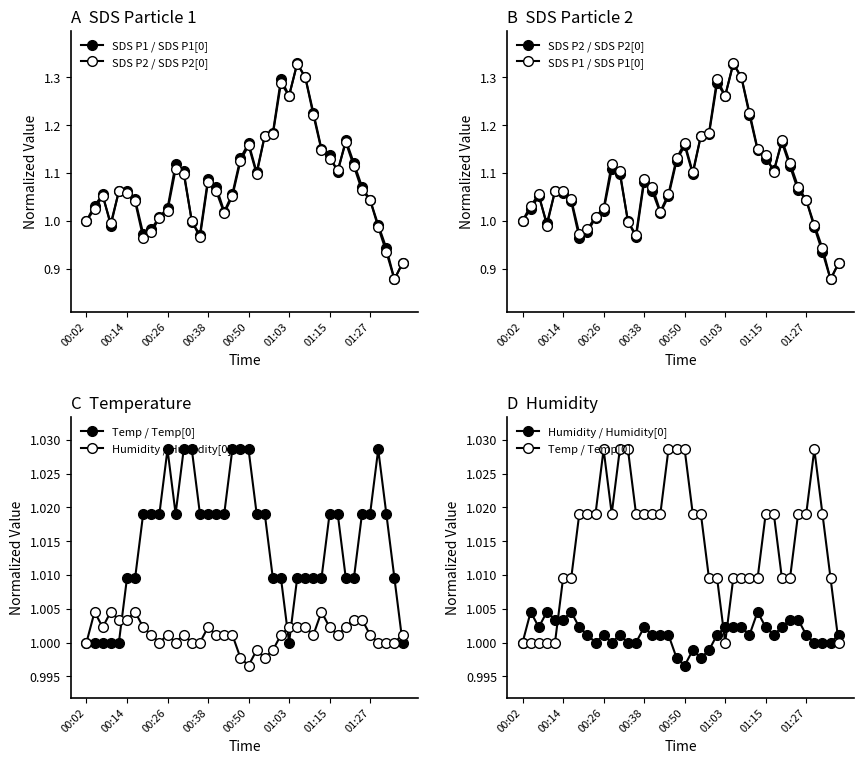

The value of Temp / Temp[0] at 16 is 1.0. True or false?

True